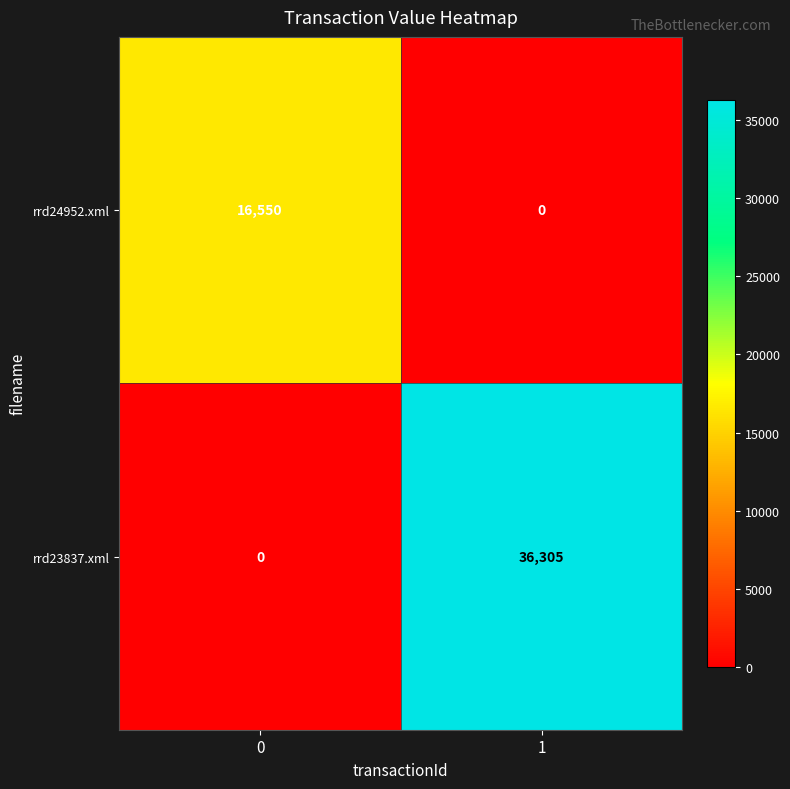

Between 0 and 1, which series saw the biggest shift?

rrd23837.xml